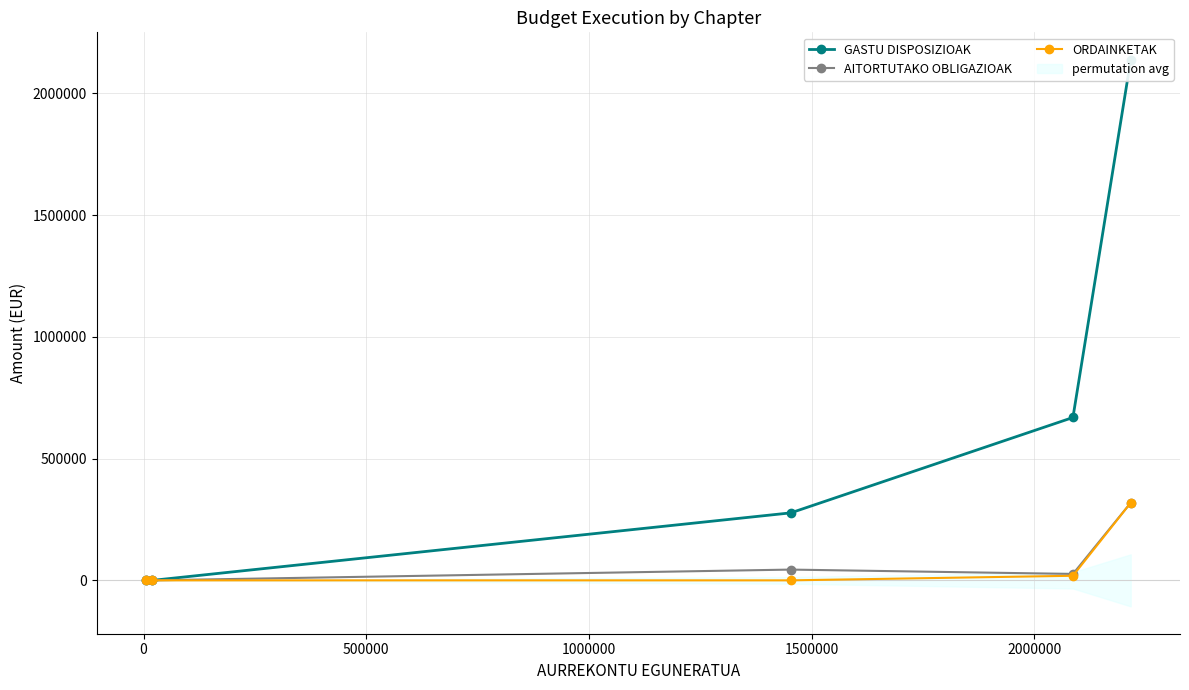

What is the maximum value for AITORTUTAKO OBLIGAZIOAK?

318594